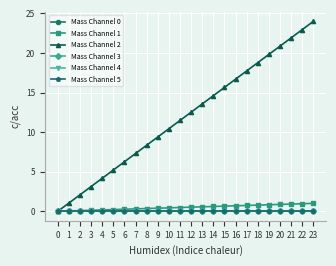

The Mass Channel 1 series shows 0.1 at 2. True or false?

True